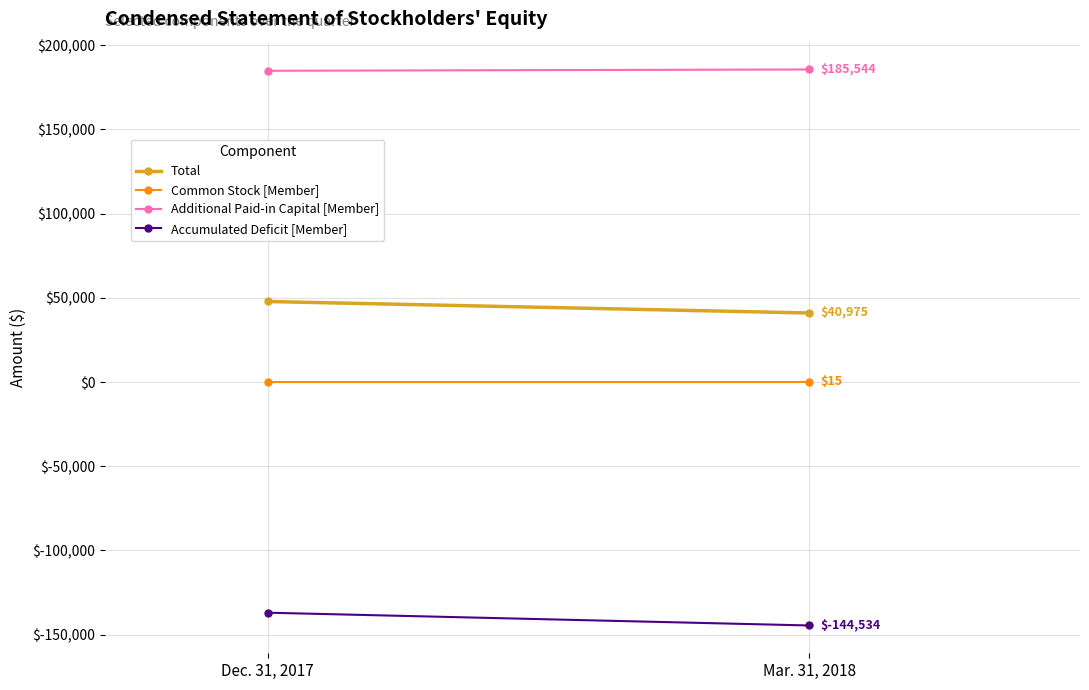

Reading right to left, list all the values displayed in this chart.

Total: Mar. 31, 2018=40975	Dec. 31, 2017=47797
Common Stock [Member]: Mar. 31, 2018=15	Dec. 31, 2017=15
Additional Paid-in Capital [Member]: Mar. 31, 2018=185544	Dec. 31, 2017=184761
Accumulated Deficit [Member]: Mar. 31, 2018=-144534	Dec. 31, 2017=-136946